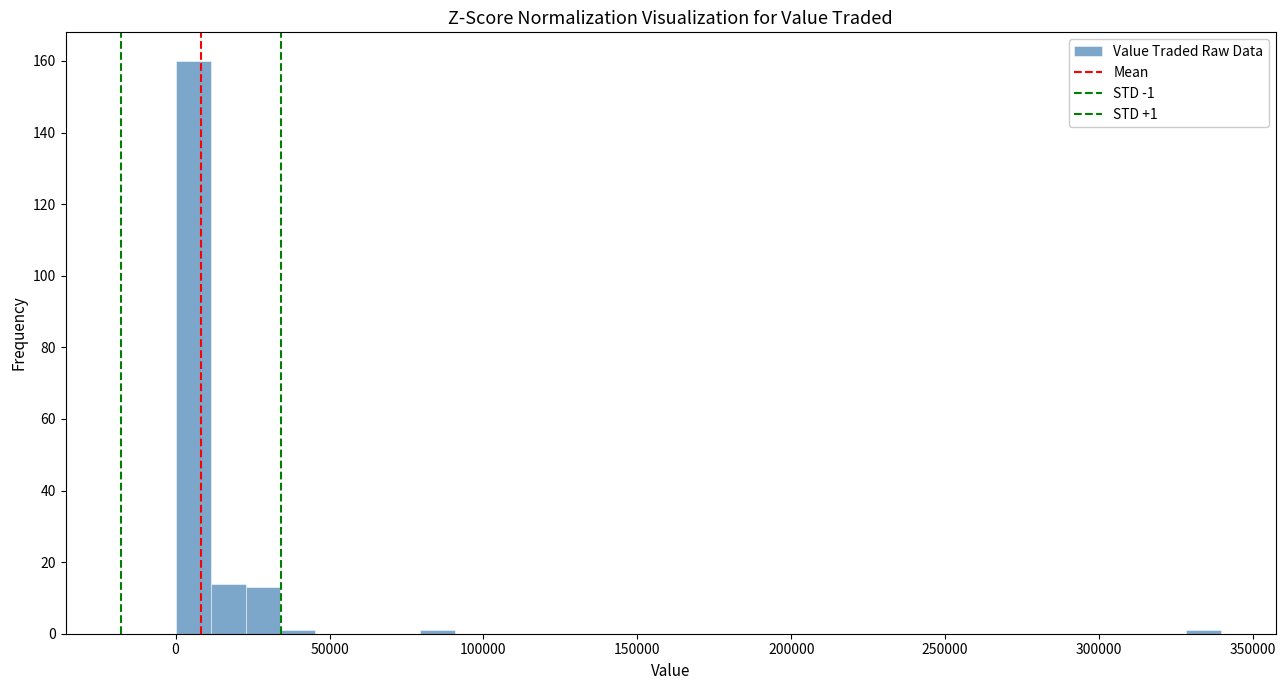

Around what value on the x-axis is the tallest bar? Give the approximate position of its centre, as read against the axis.

5000